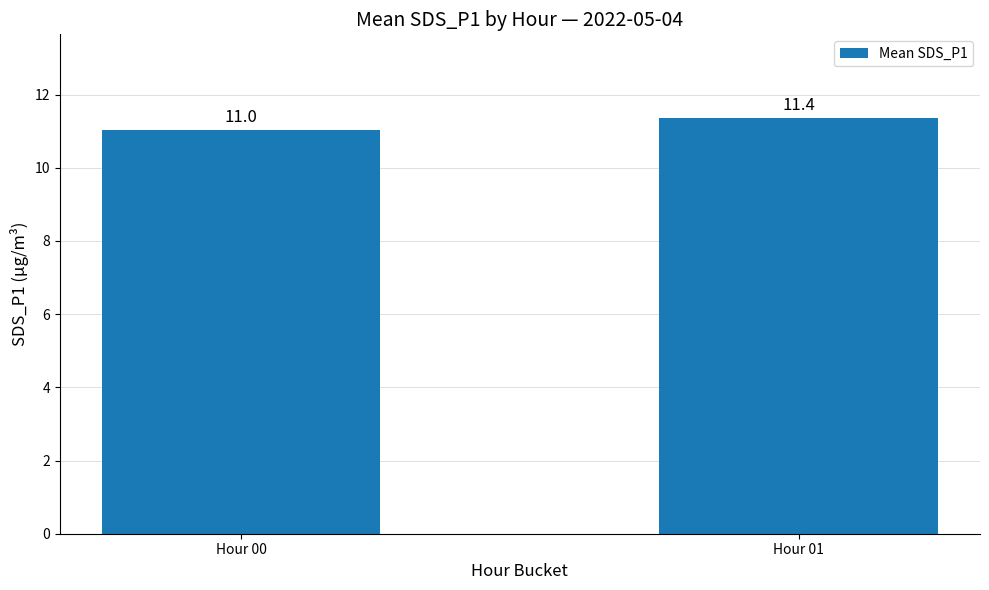

Rank the categories by value from highest to lowest.

Hour 01, Hour 00